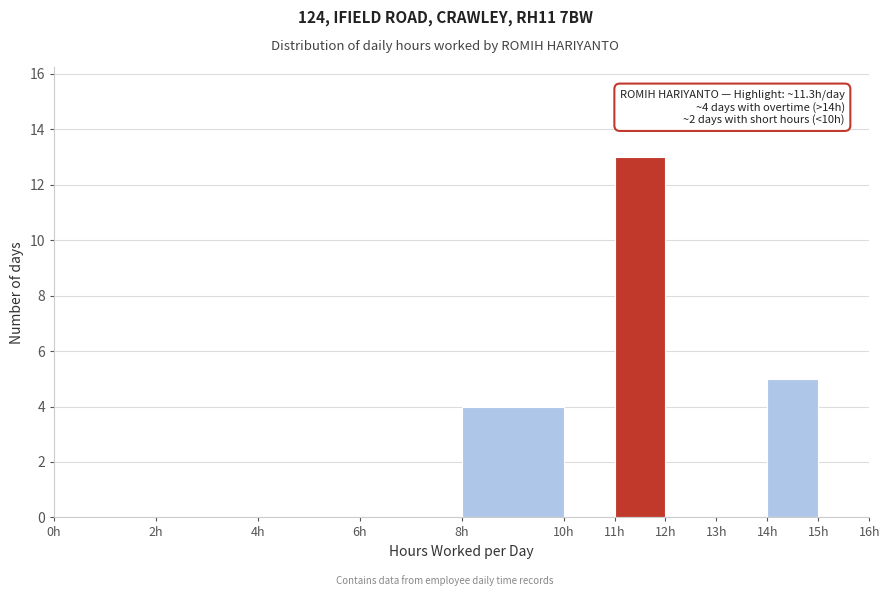

Over which range of the x-axis is the bar tallest?

11 to 12